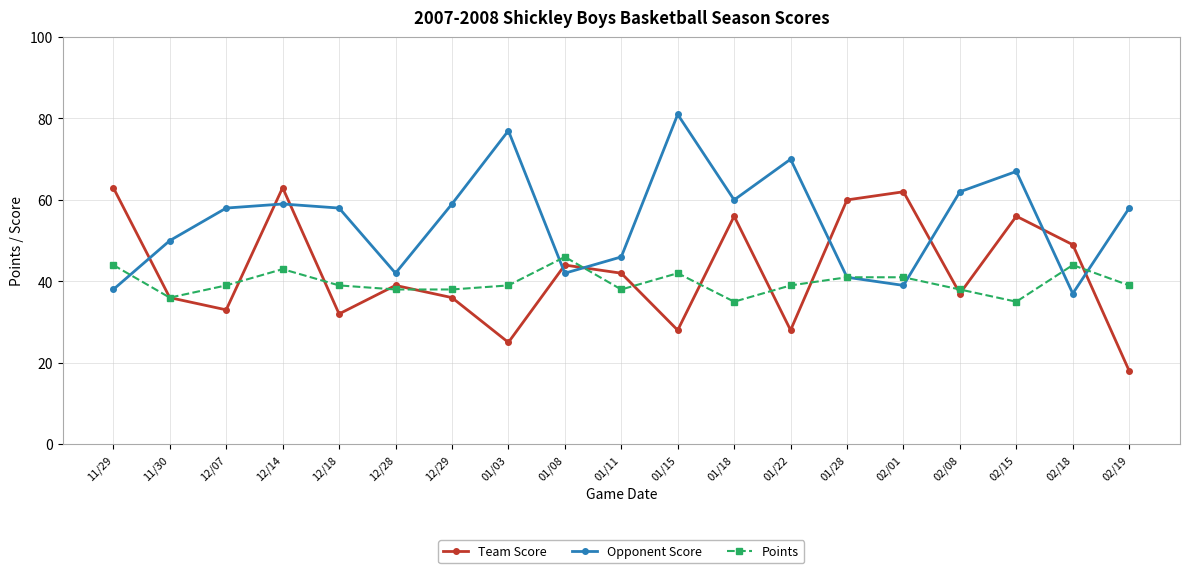

What is the label of the 4th point from the left?

12/14